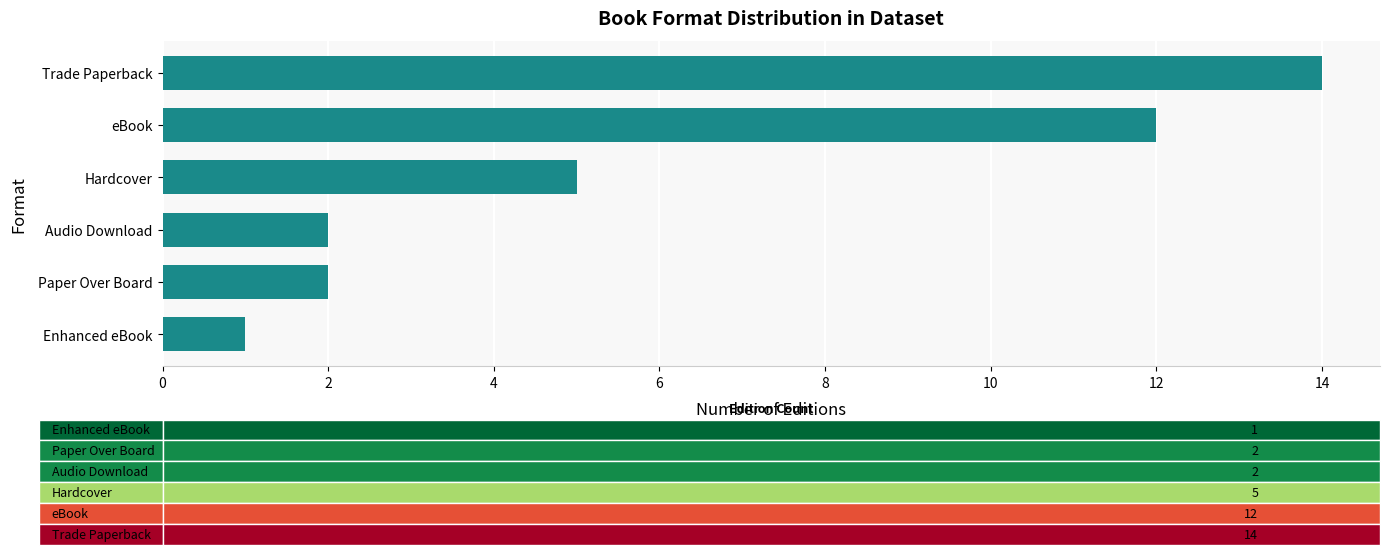

What is the average value?

6